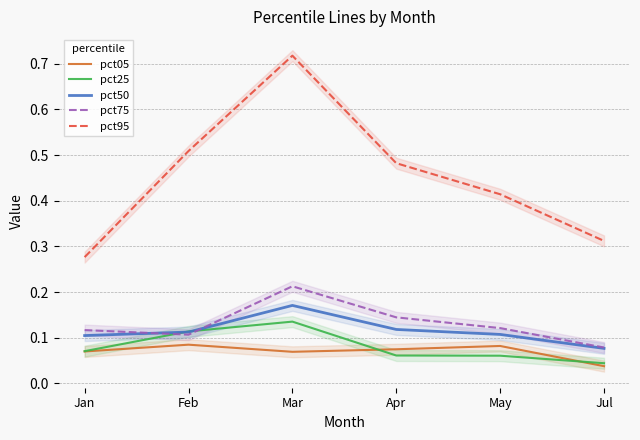

True or false: pct50 and pct05 intersect in this chart.

False